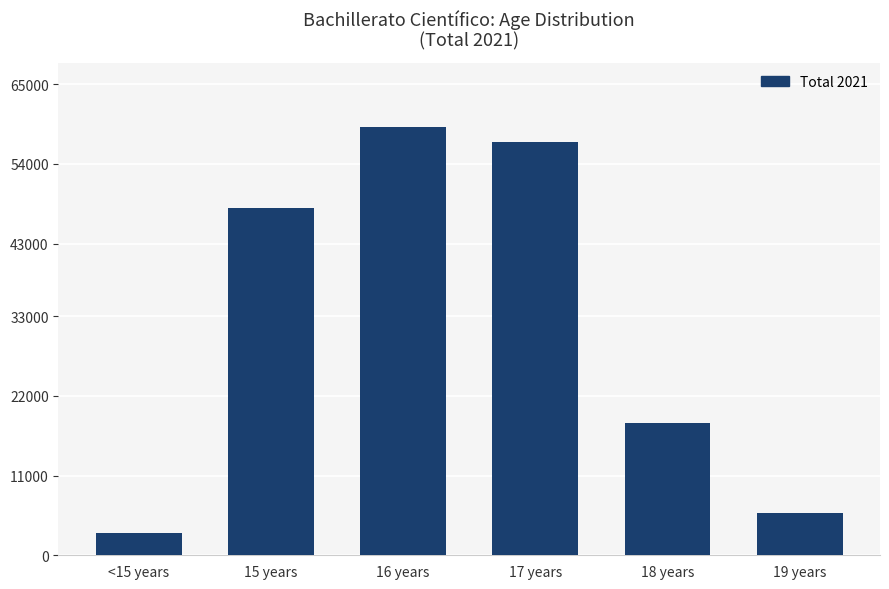

What position from the left is <15 years?

1